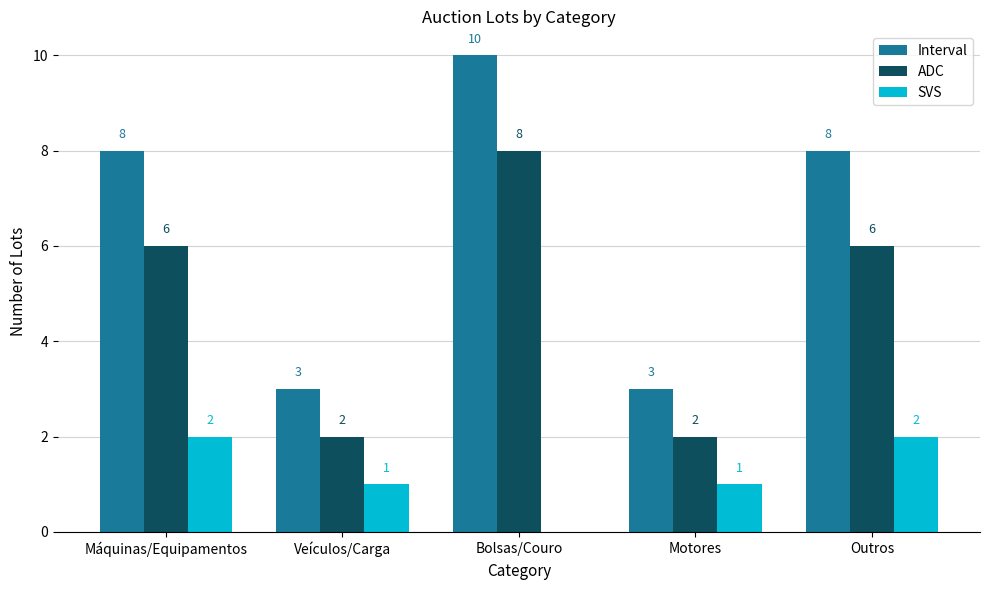

What are all the series names shown in the legend?

Interval, ADC, SVS